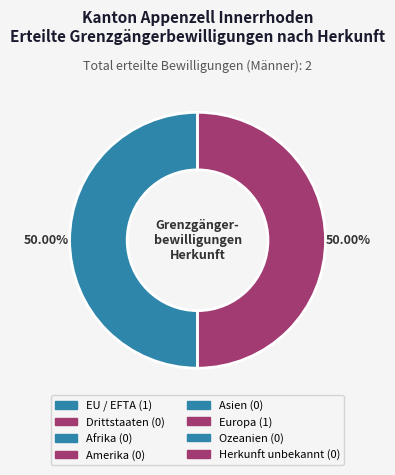

What is the smallest slice in the pie chart?

Drittstaaten